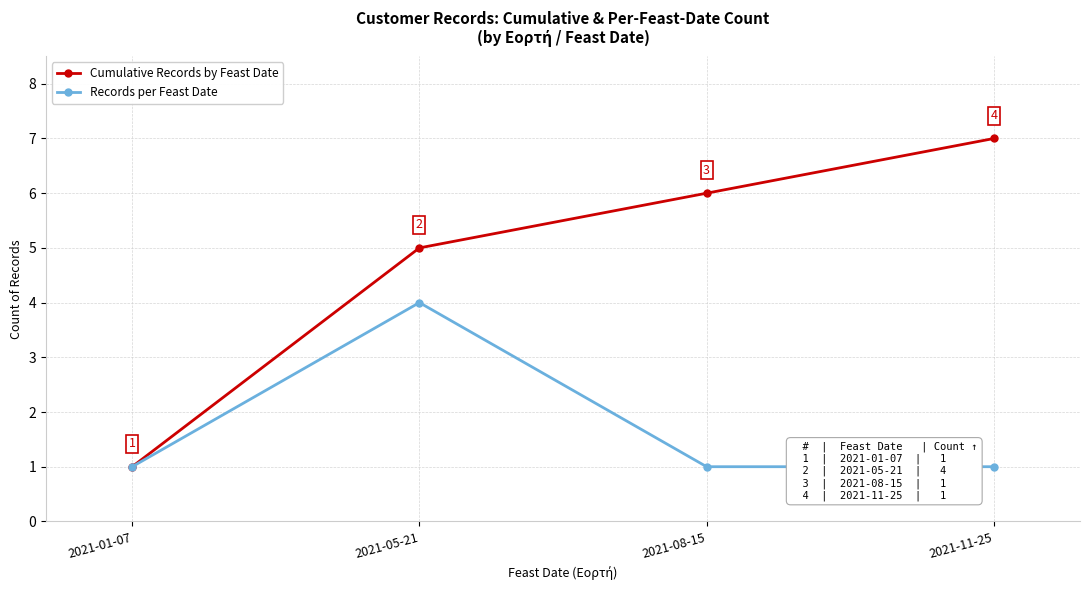

What is the spread (max minus min) of values at 2021-11-25?

6